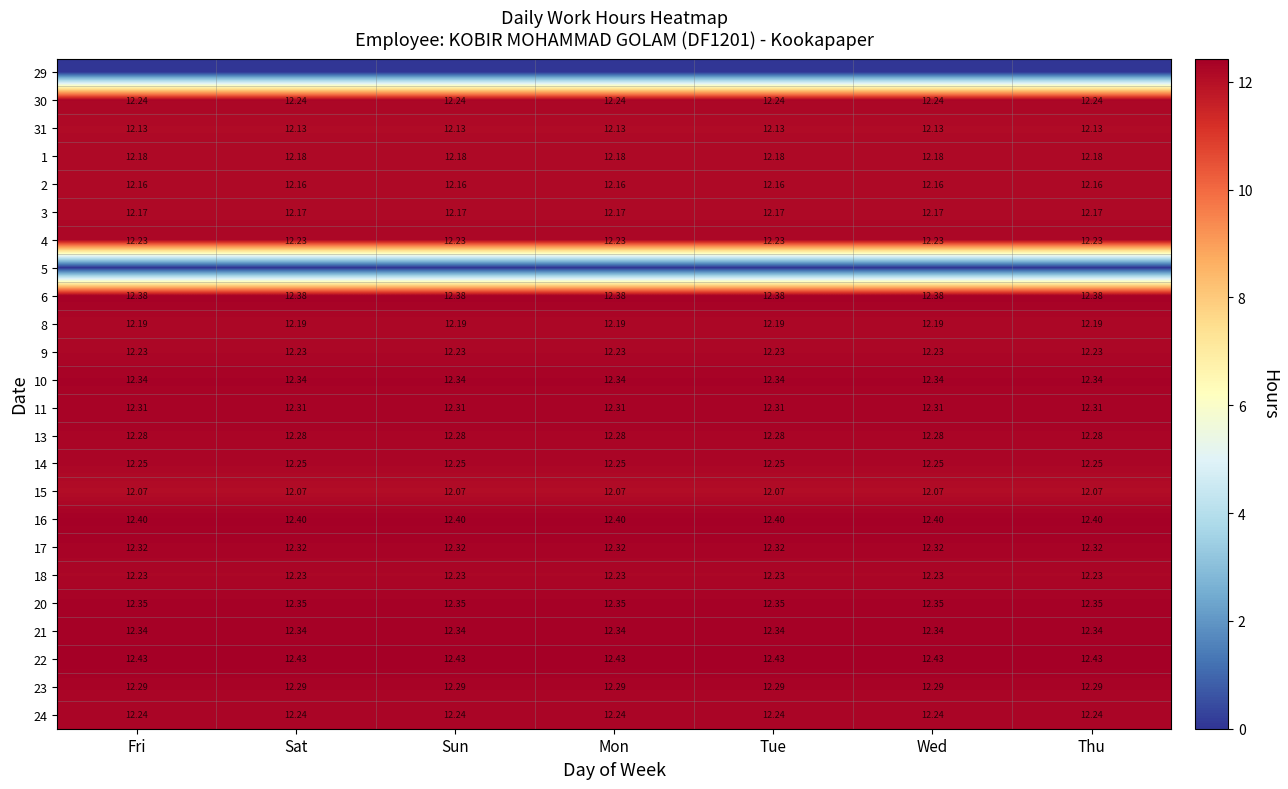

Is the value of 20 at Thu greater than the value of 9 at Wed?

Yes